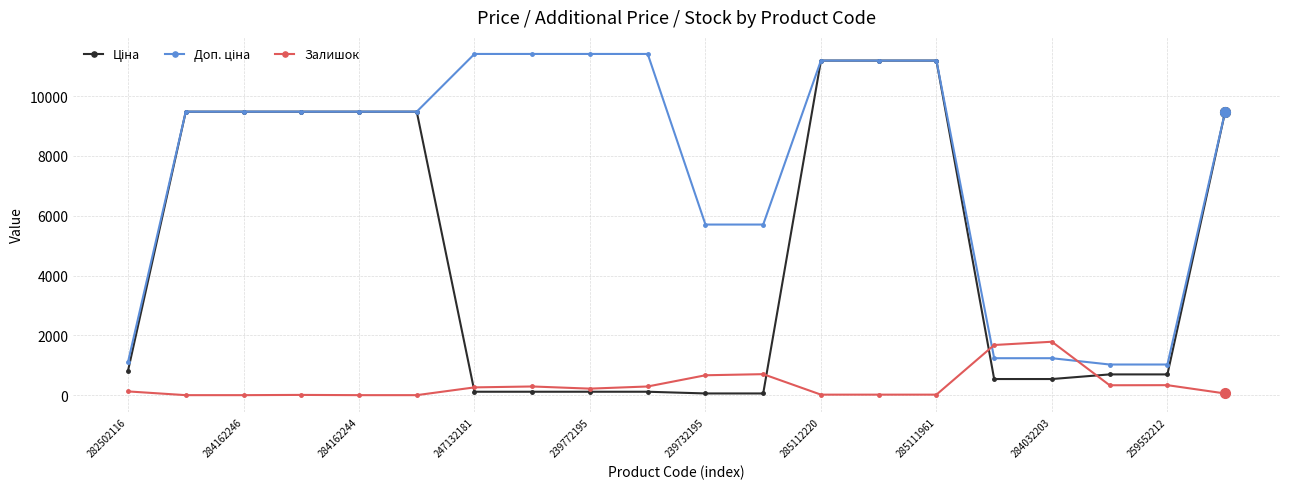

How many data points does each series have?

20